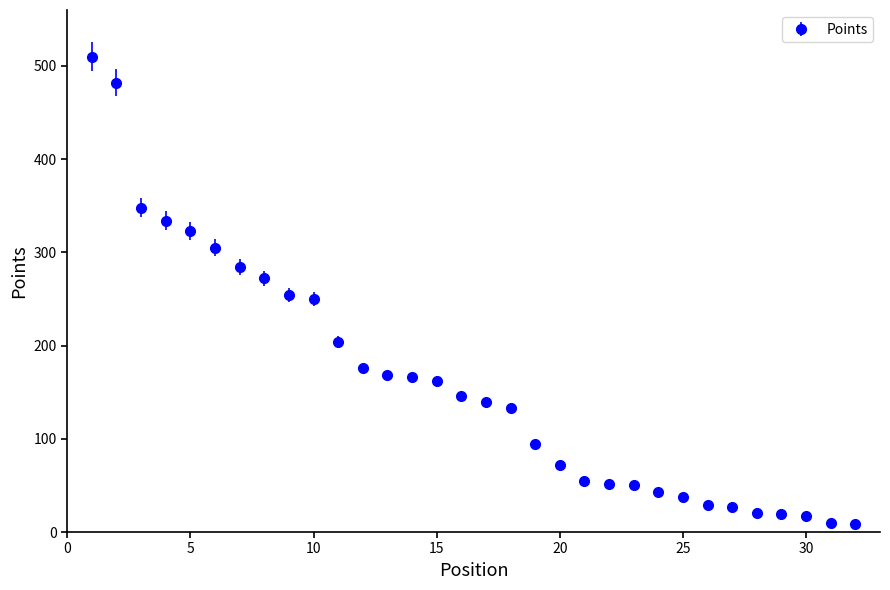

What is the average value?

162